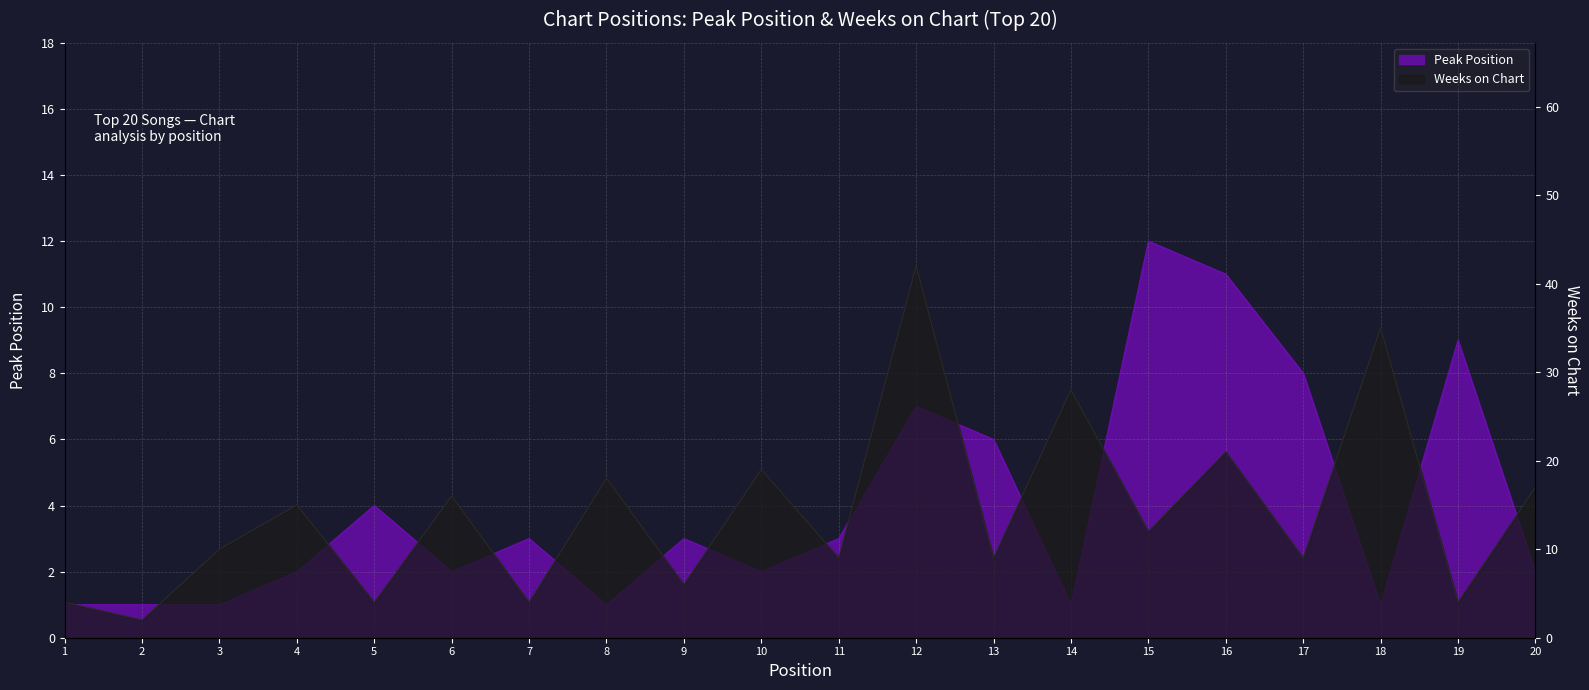

What are all the series names shown in the legend?

Peak Position, Weeks on Chart